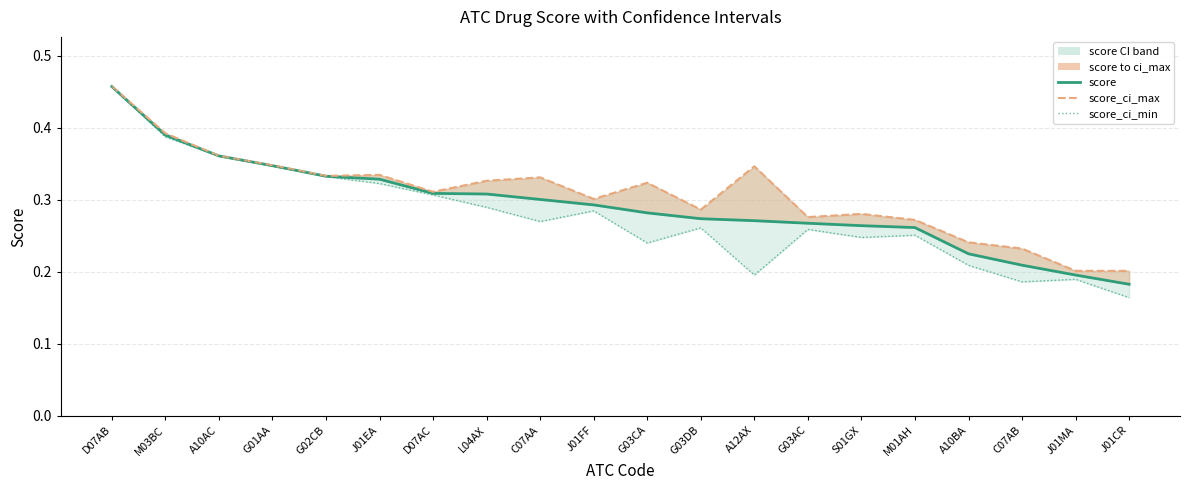

What is the average value of the score_ci_max series?

0.3